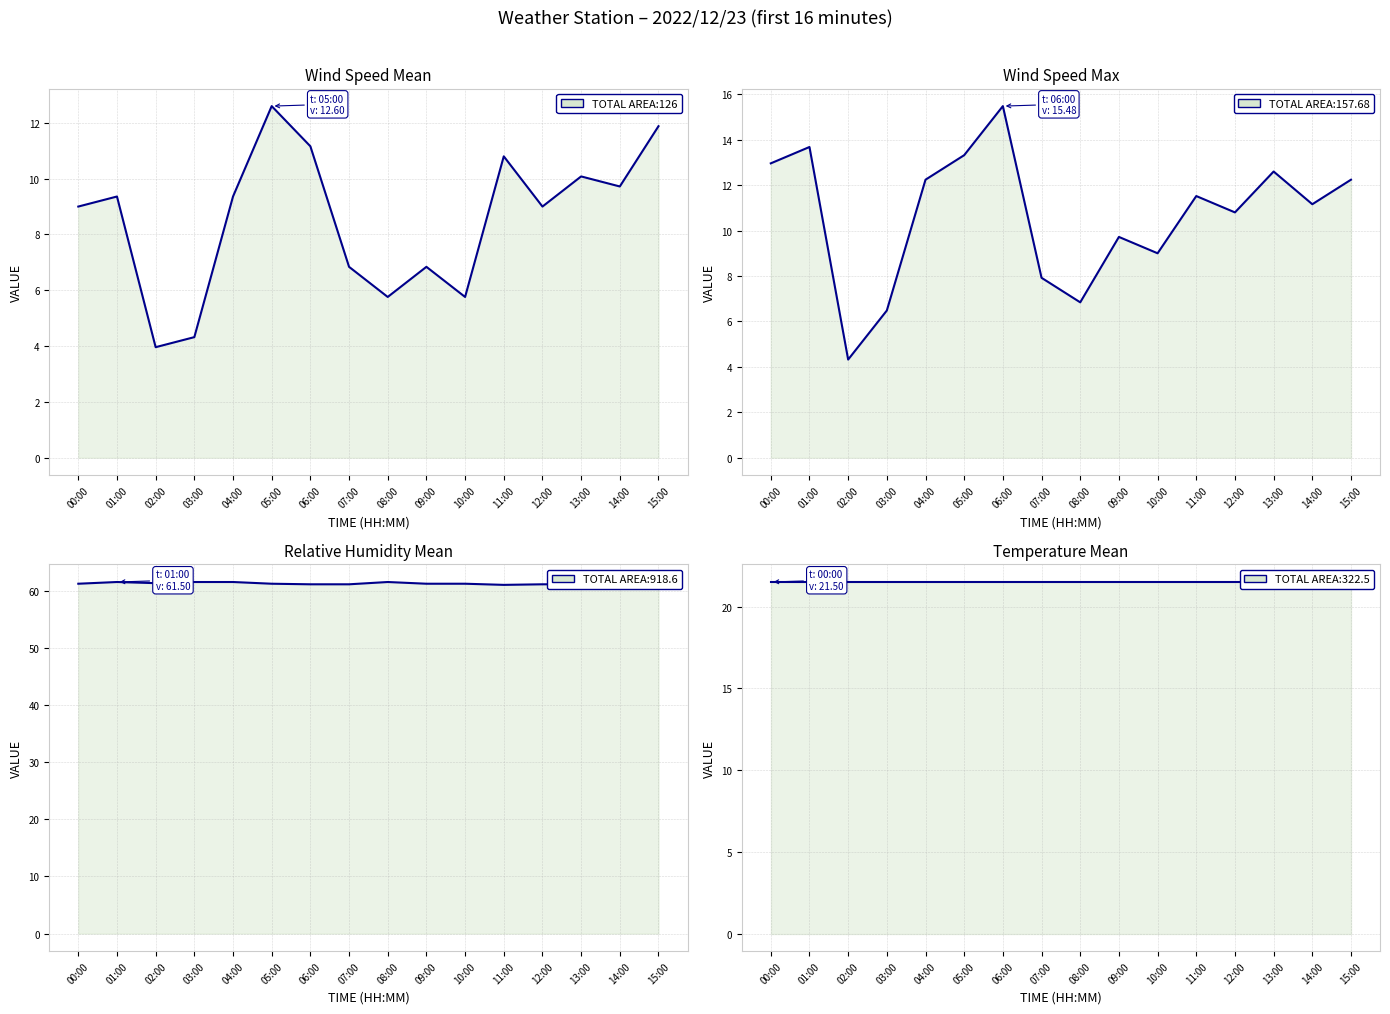

How many interior local peaks does the WindSpd_Max (km/h) series have?

5